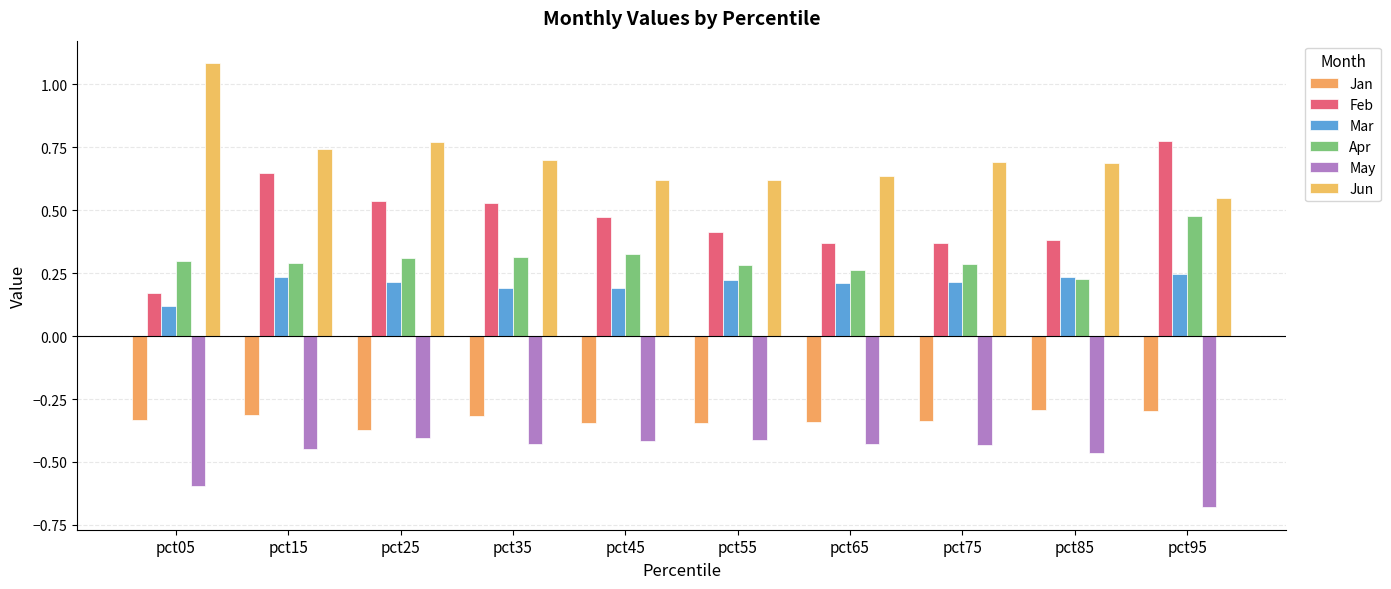

What is the greatest value displayed?

1.1